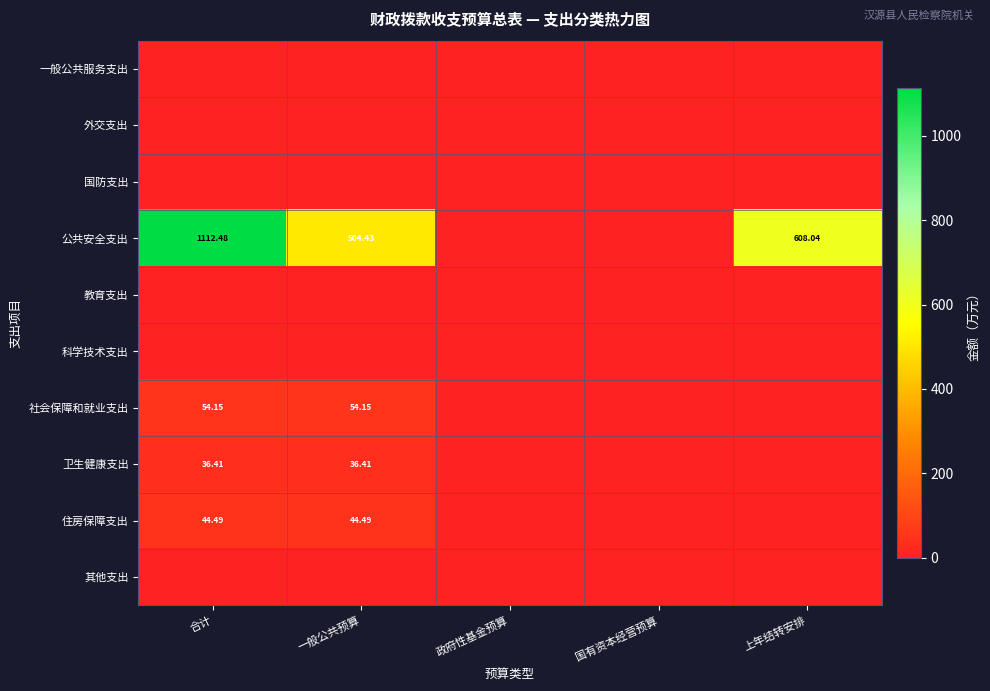

At which category is the sum across all series the highest?

合计